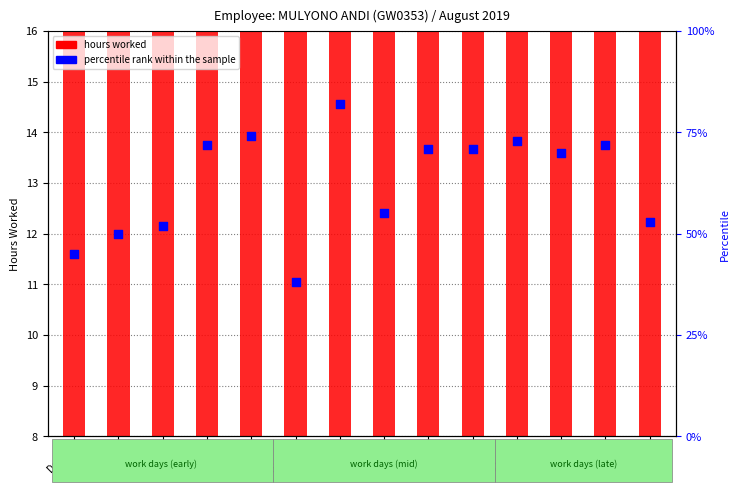

Which series reaches the maximum Y coordinate?

hours worked